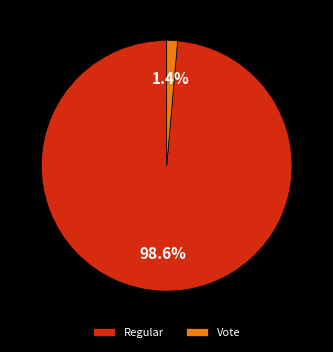

What percentage do Vote and Regular together represent?

100.0%